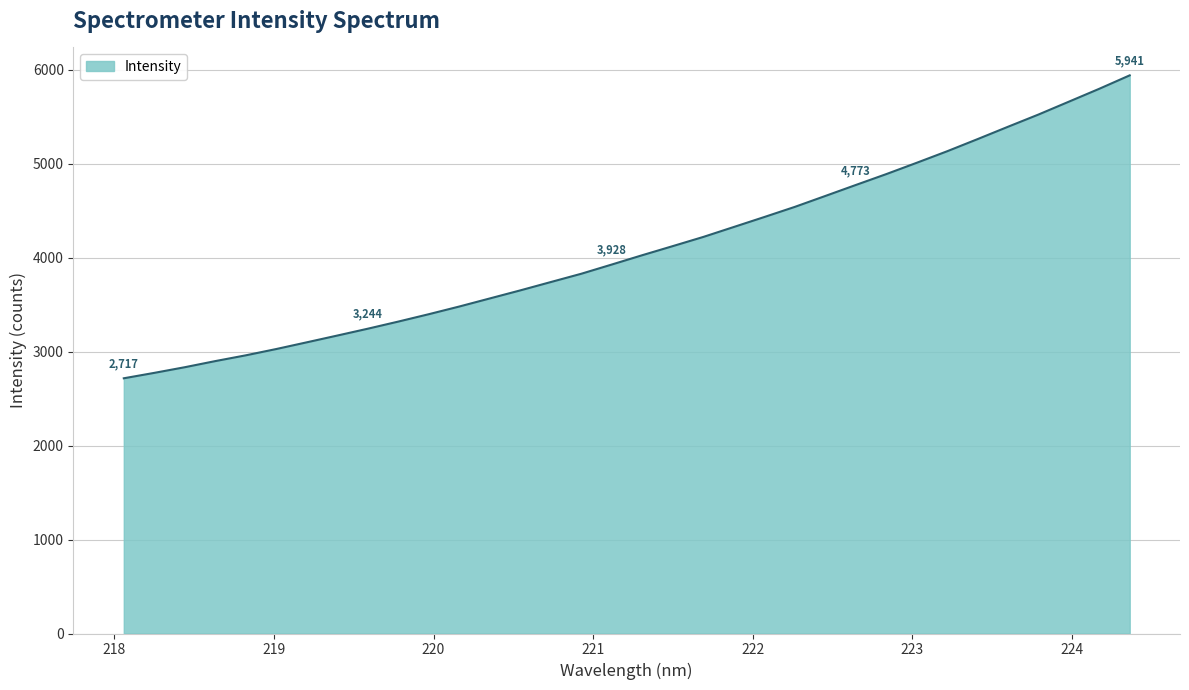

What is the smallest value displayed?

2716.5